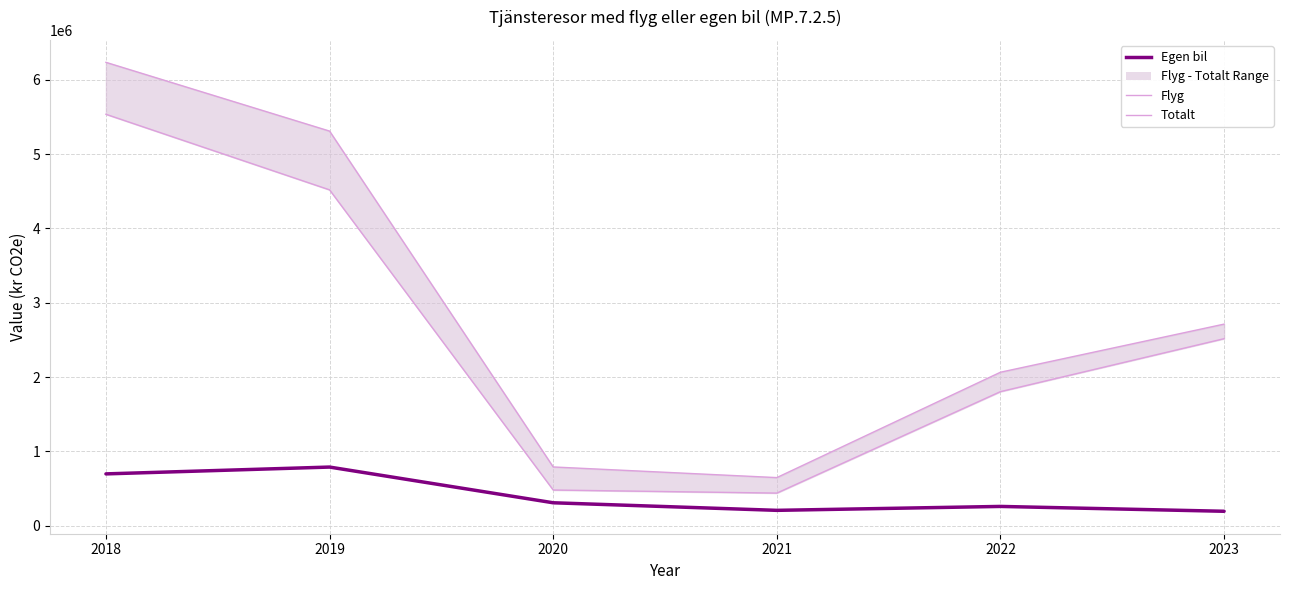

What is the difference between the second highest and second lowest values in the Egen bil series?

490462.6